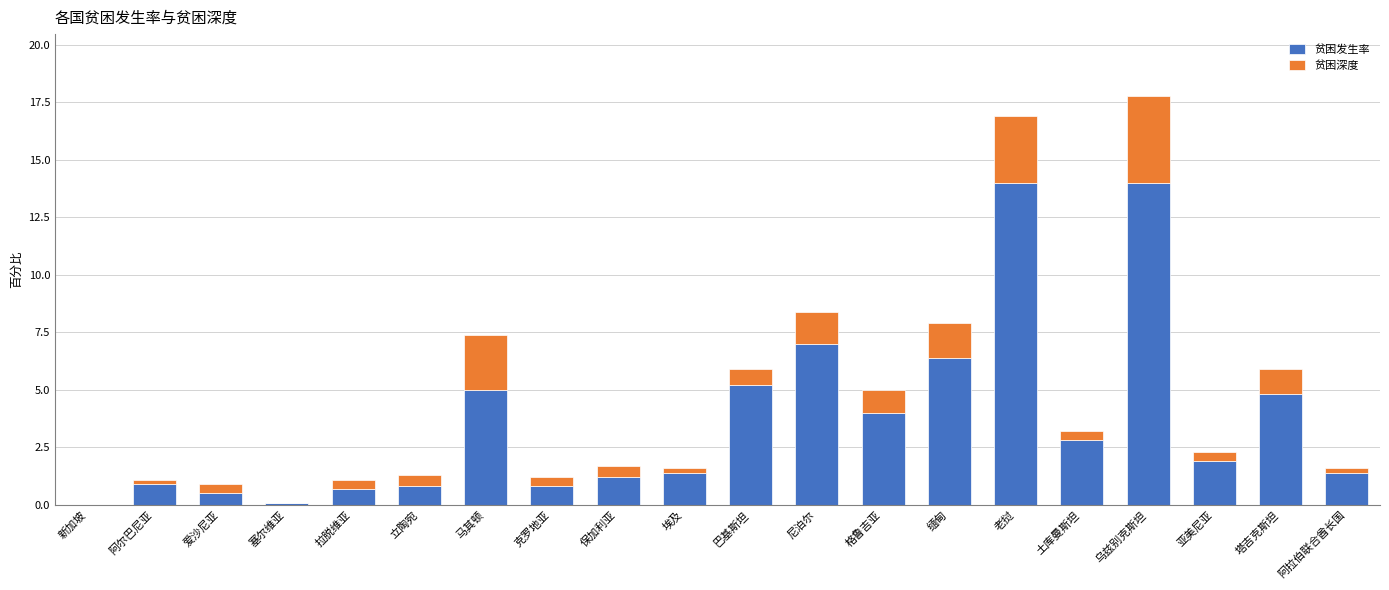

At which category is the sum across all series the highest?

乌兹别克斯坦